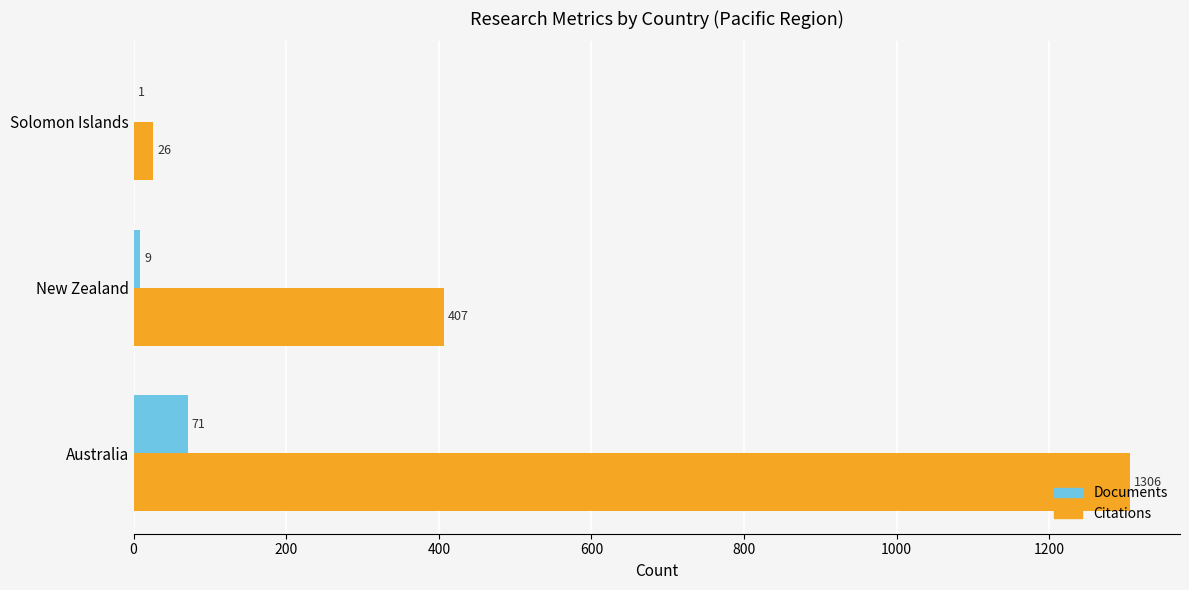

What is the approximate value of Documents at Australia, to the nearest 5?

70